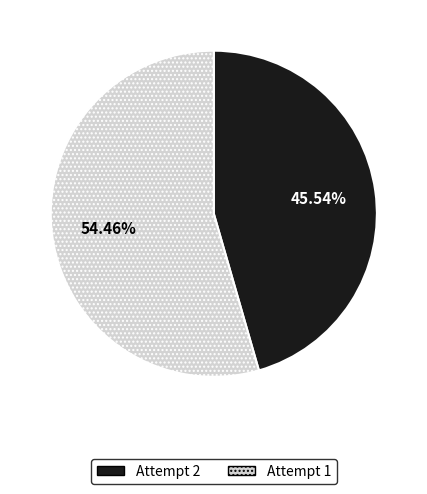

What is the total percentage of Attempt 2 and Attempt 1?

100.0%